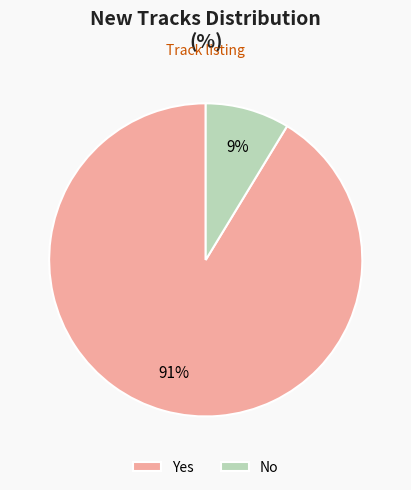

To the nearest percent, what is the average slice percentage?

50%